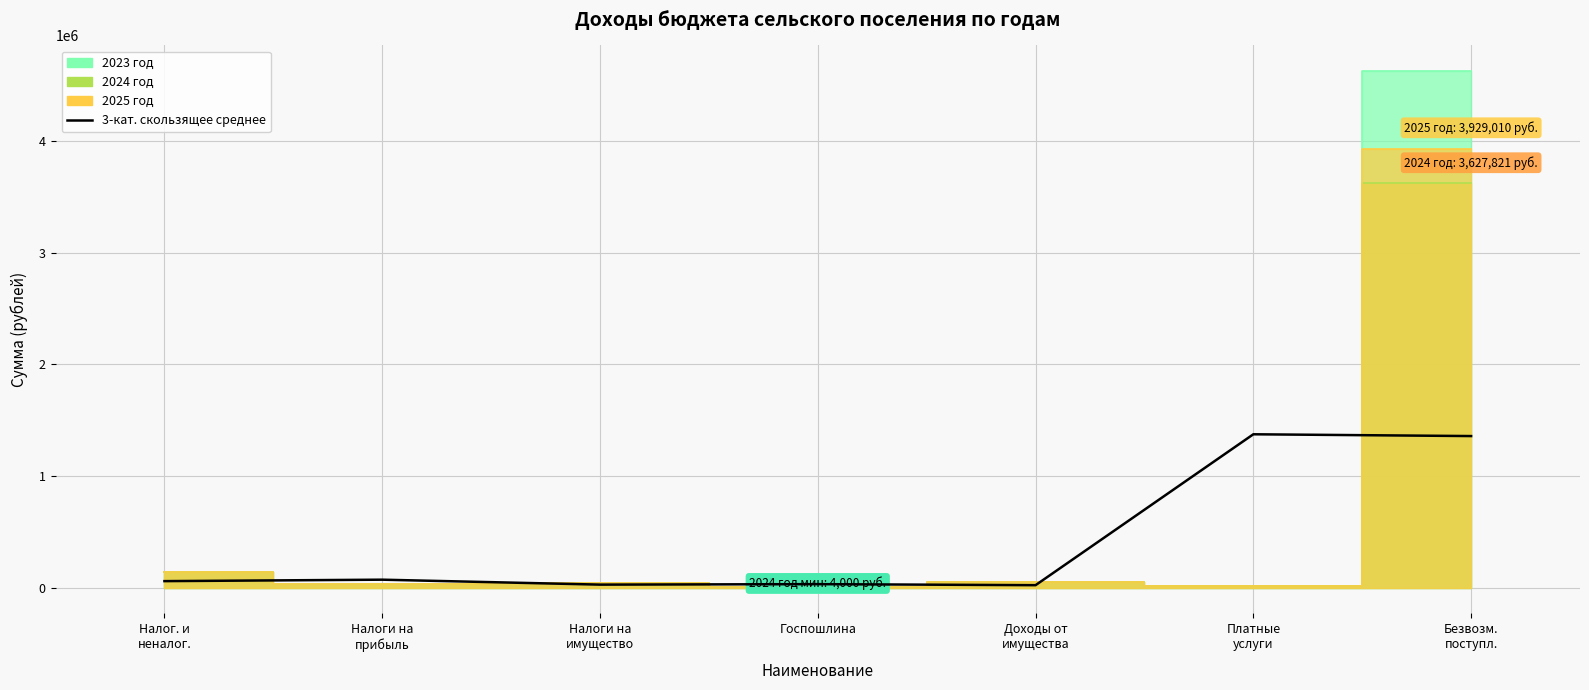

What is the difference between the values at Налоги на
прибыль and Налог. и
неналог.?

13000.0